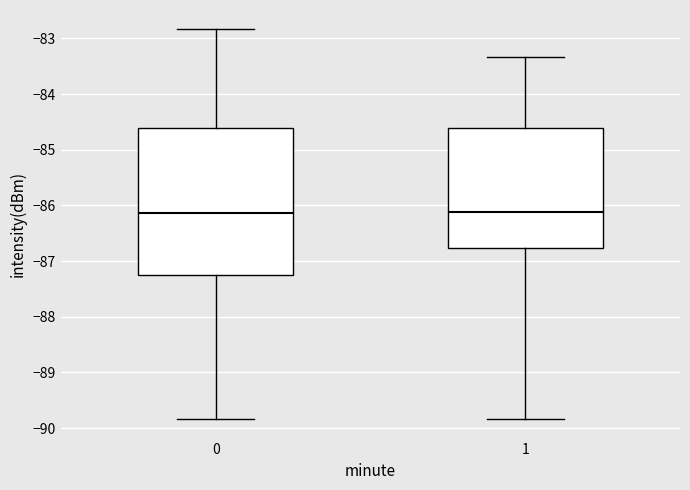

Where is the upper edge of the box at x = 0 on the y-axis? The values are not printed on the chart, so give them approximately, as read against the axis.

-84.6